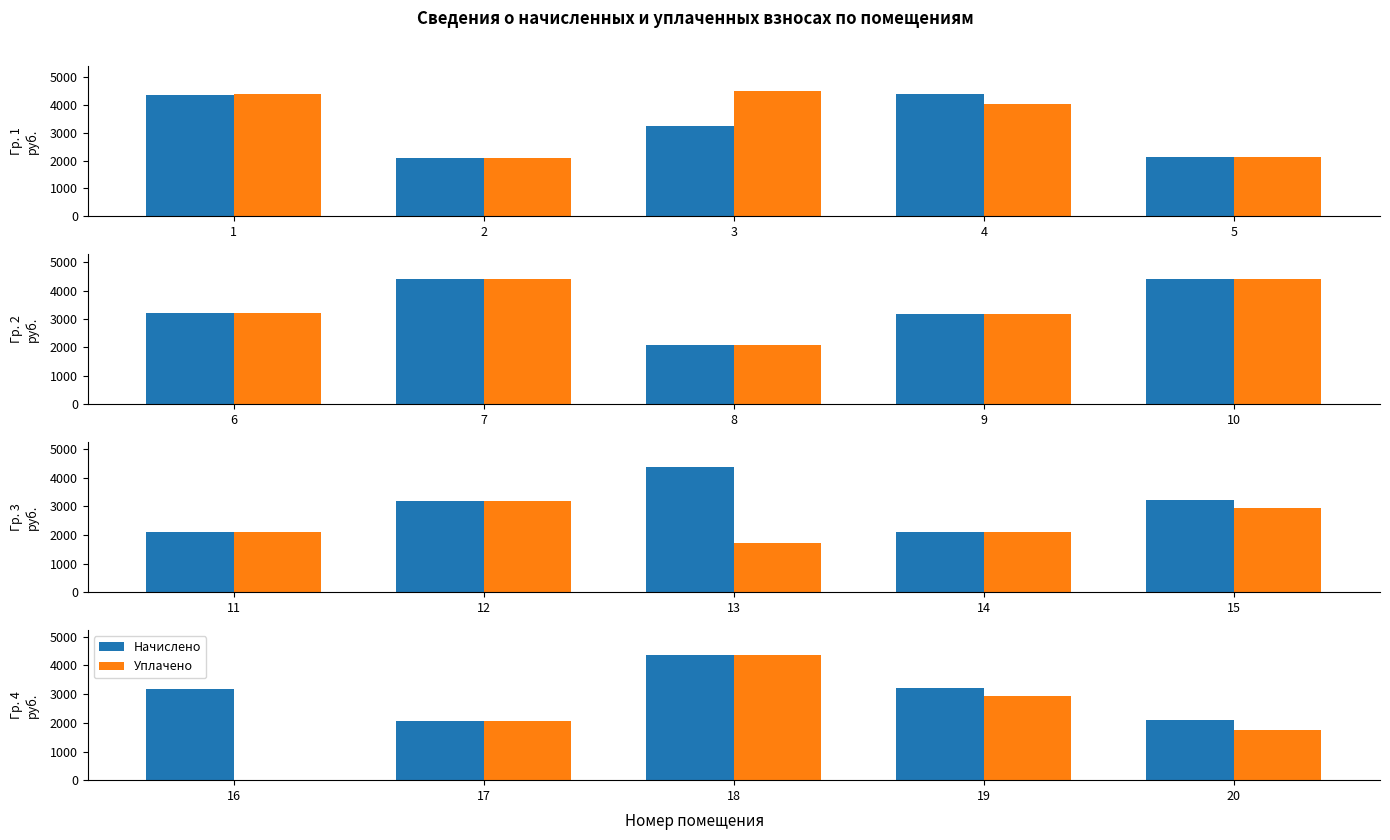

Which series changed the most between 3 and 5?

Уплачено